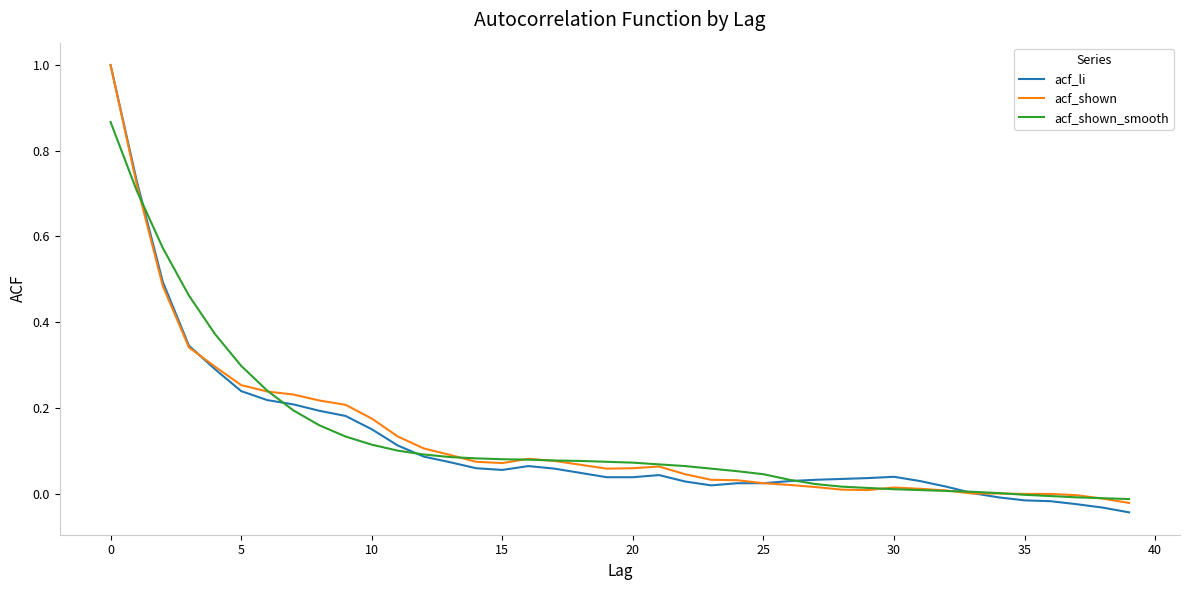

Which series has the widest spread of values?

acf_li